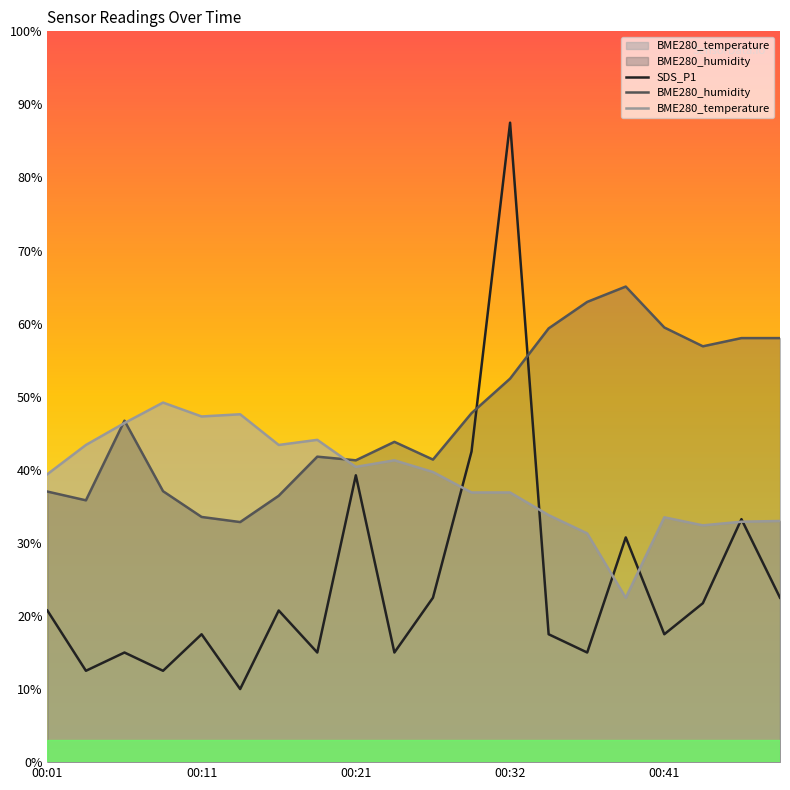

What is the value of the SDS_P1 point at the 14th from the left?

17.5